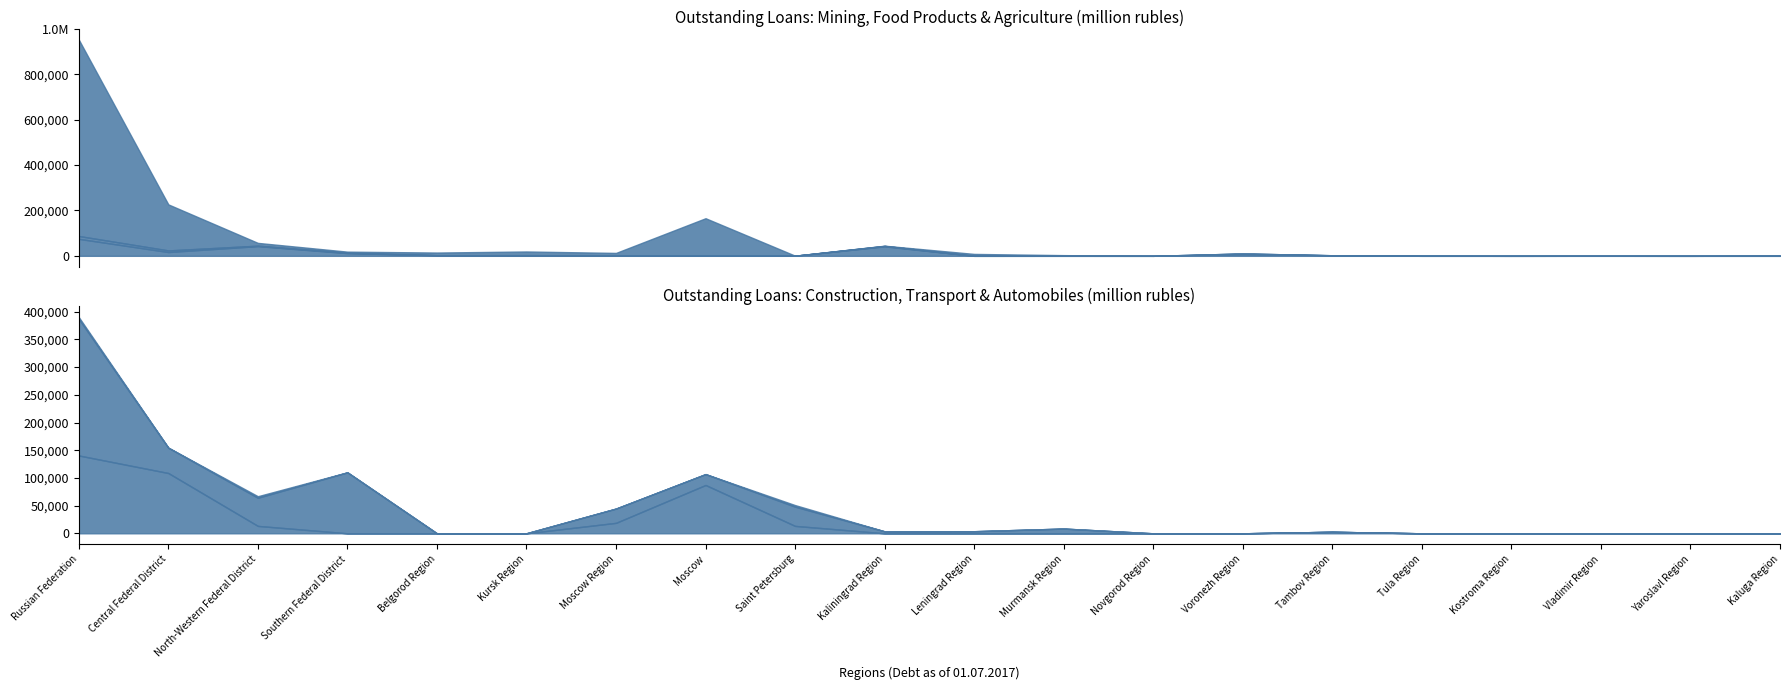

What is the value of the food products point at the 6th from the left?

1080